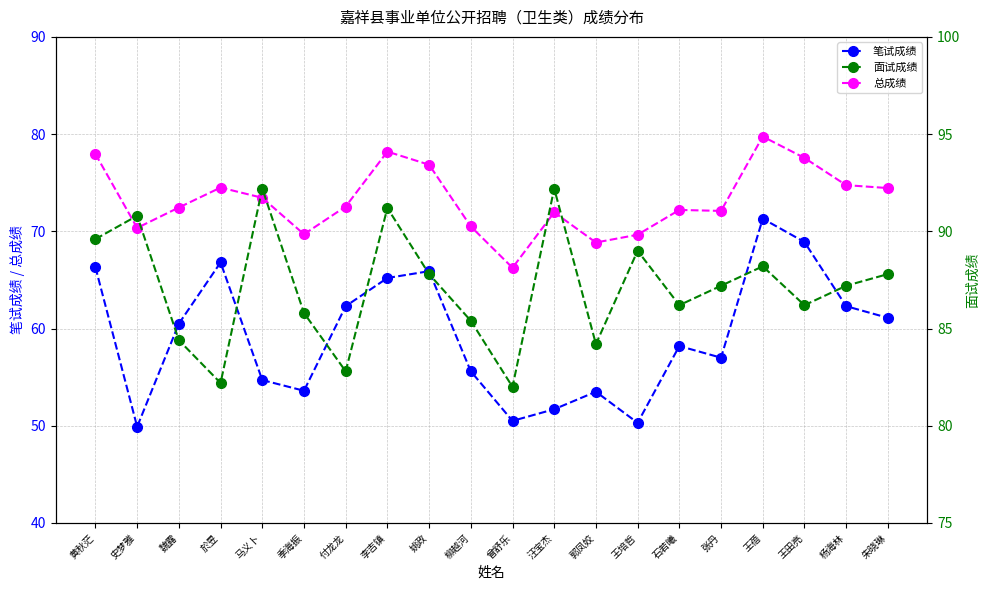

True or false: 总成绩 and 面试成绩 intersect in this chart.

False